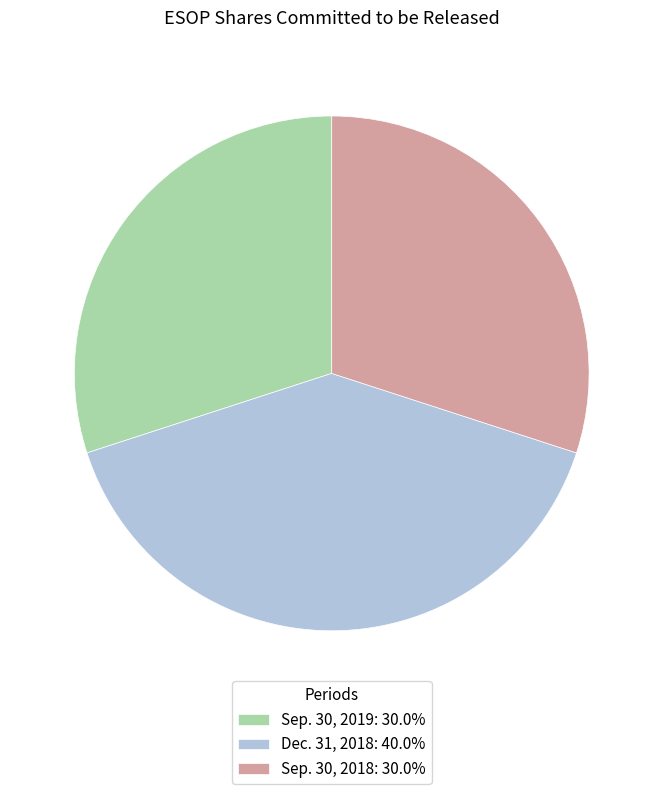

Combined, do Sep. 30, 2019: 30.0% and Sep. 30, 2018: 30.0% account for over 50%?

Yes